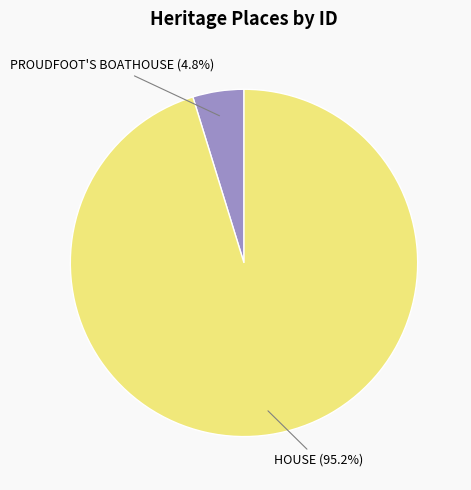

Count the number of slices in the pie.

2